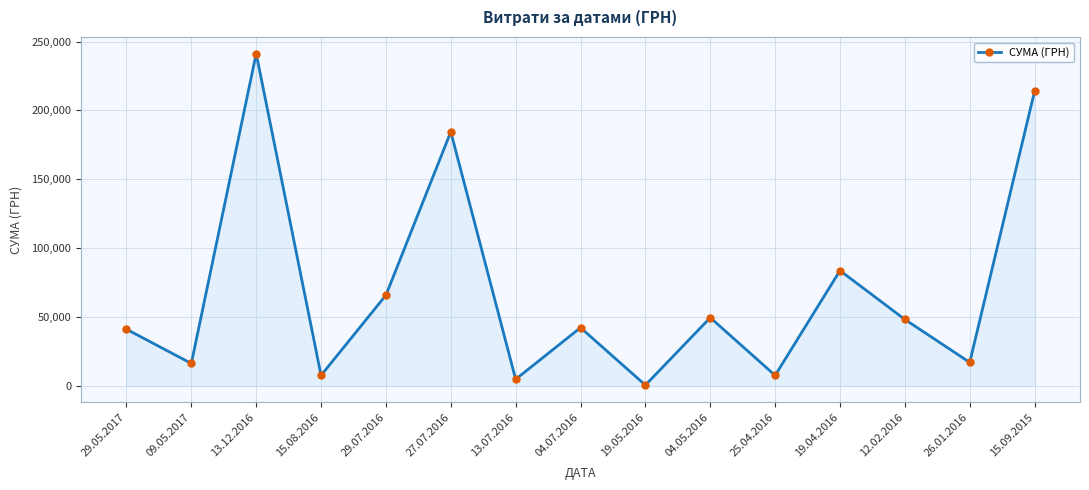

Read the value at 25.04.2016.

7585.0